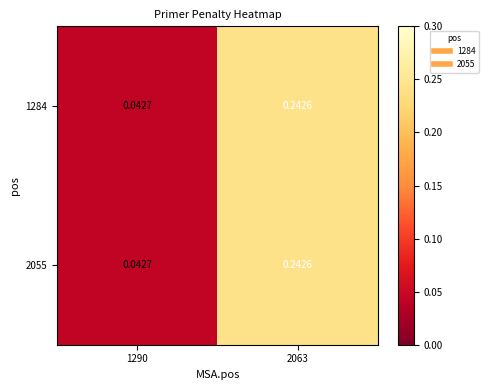

Is the value of 1284 at 2063 greater than the value of 2055 at 1290?

Yes